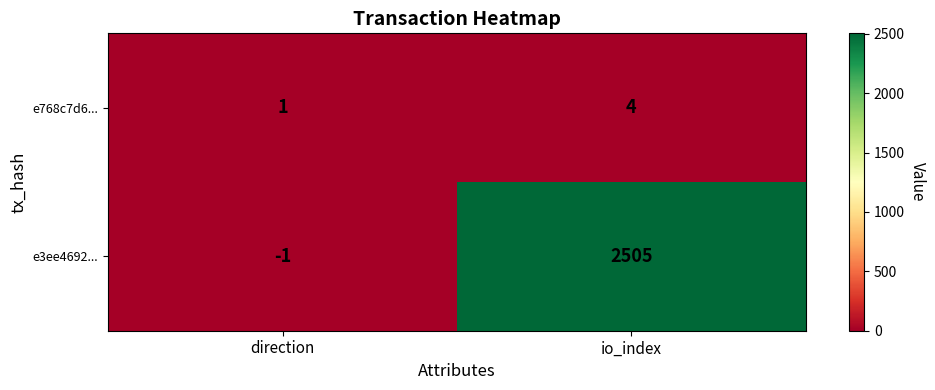

Count the number of data series in this chart.

2